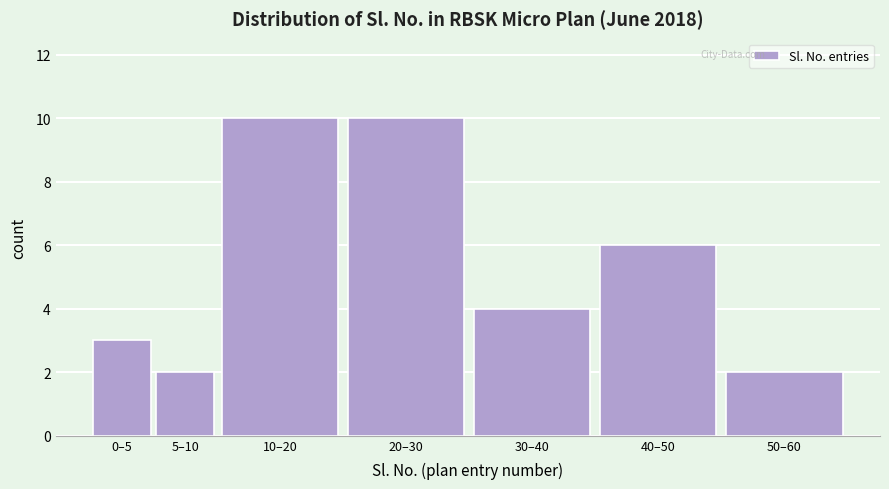

Reading left to right, list all the values displayed in this chart.

0–5=3	5–10=2	10–20=10	20–30=10	30–40=4	40–50=6	50–60=2